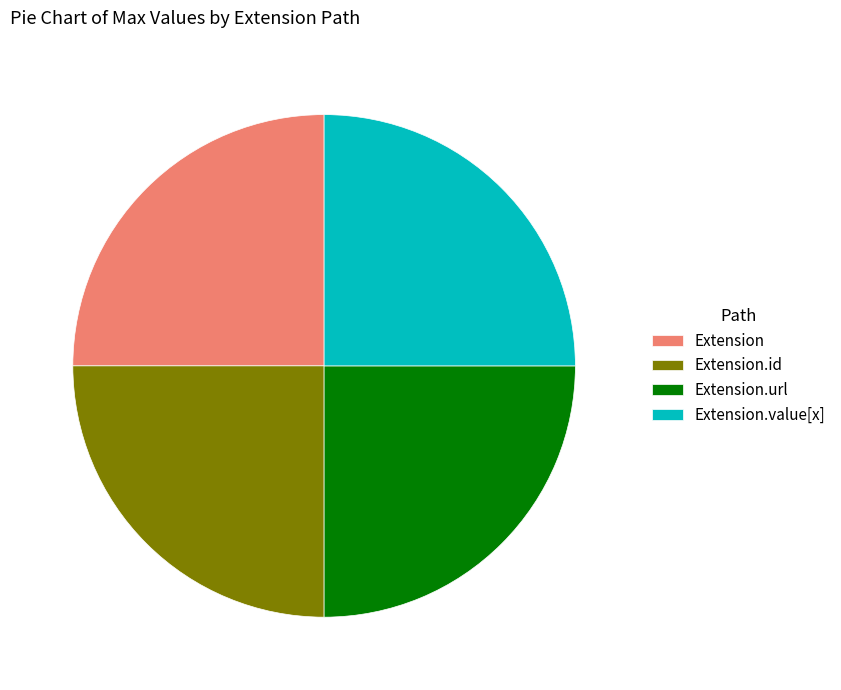

Approximately how many times larger is the value at Extension.url compared to Extension.id?

1.0